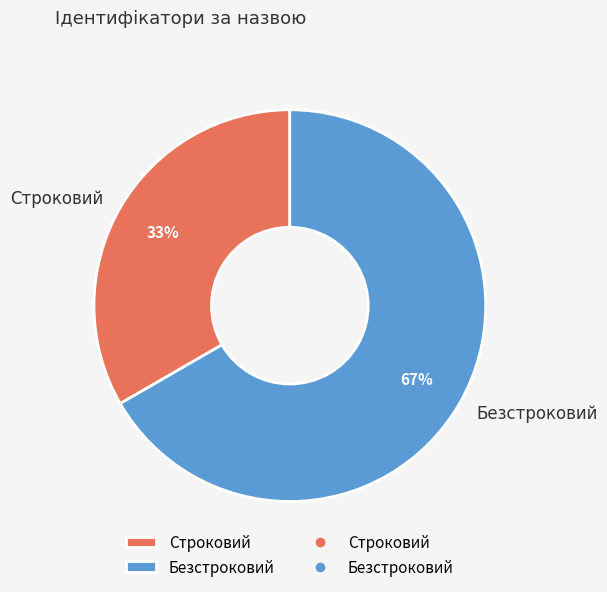

Do Строковий and Безстроковий together represent more than half of the pie?

Yes